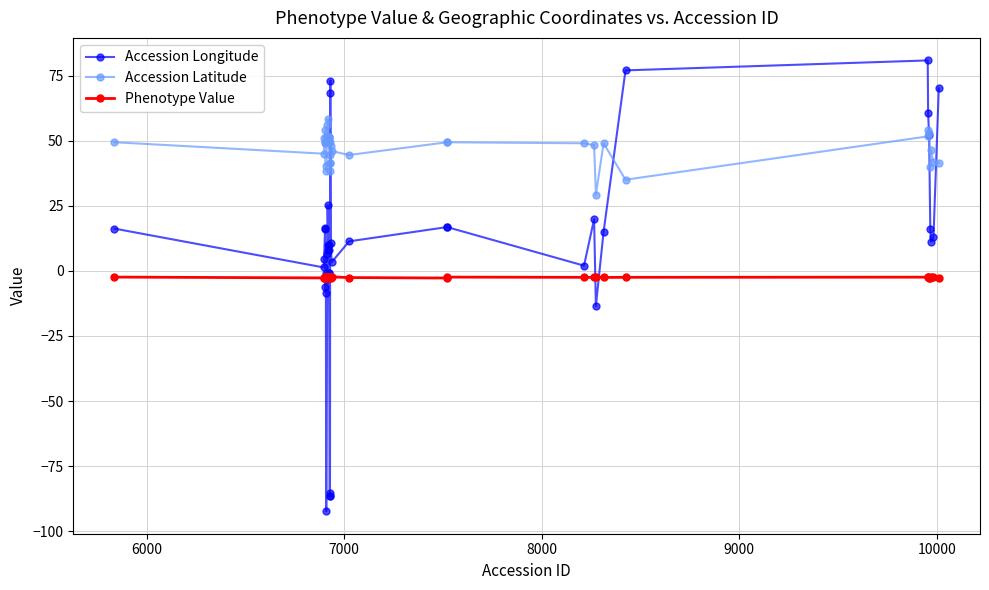

What is the value of the Accession Latitude point at the 4th from the left?

49.4